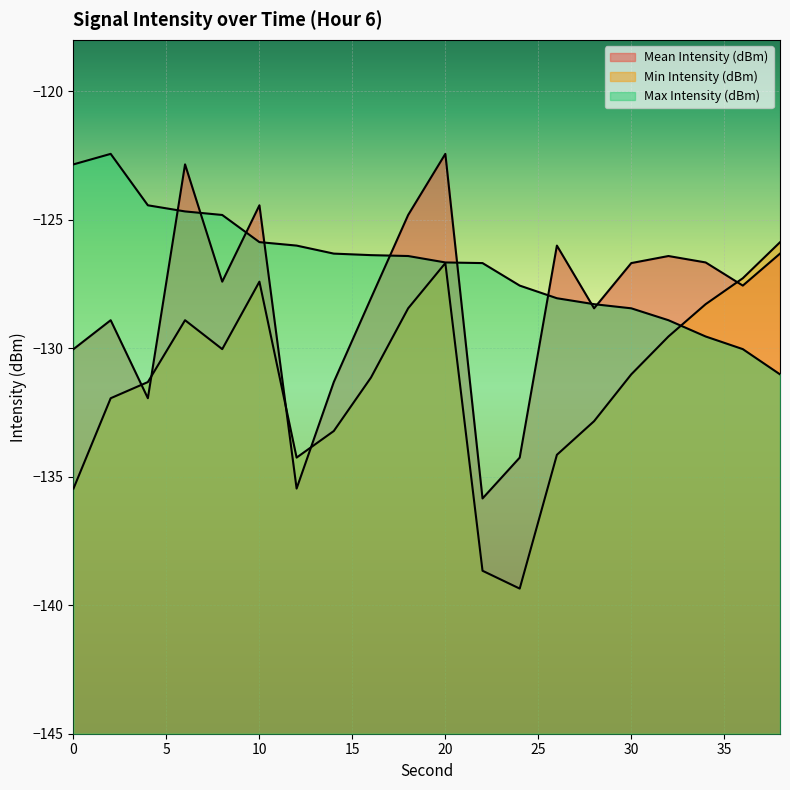

Which series ends up on top after the final intersection of Mean Intensity (dBm) and Max Intensity (dBm)?

Mean Intensity (dBm)